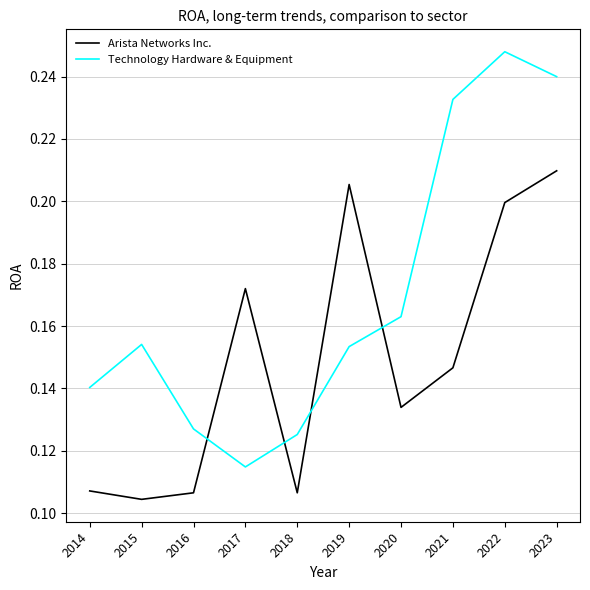

Is the value of Technology Hardware & Equipment at 2020 greater than the value of Arista Networks Inc. at 2018?

Yes